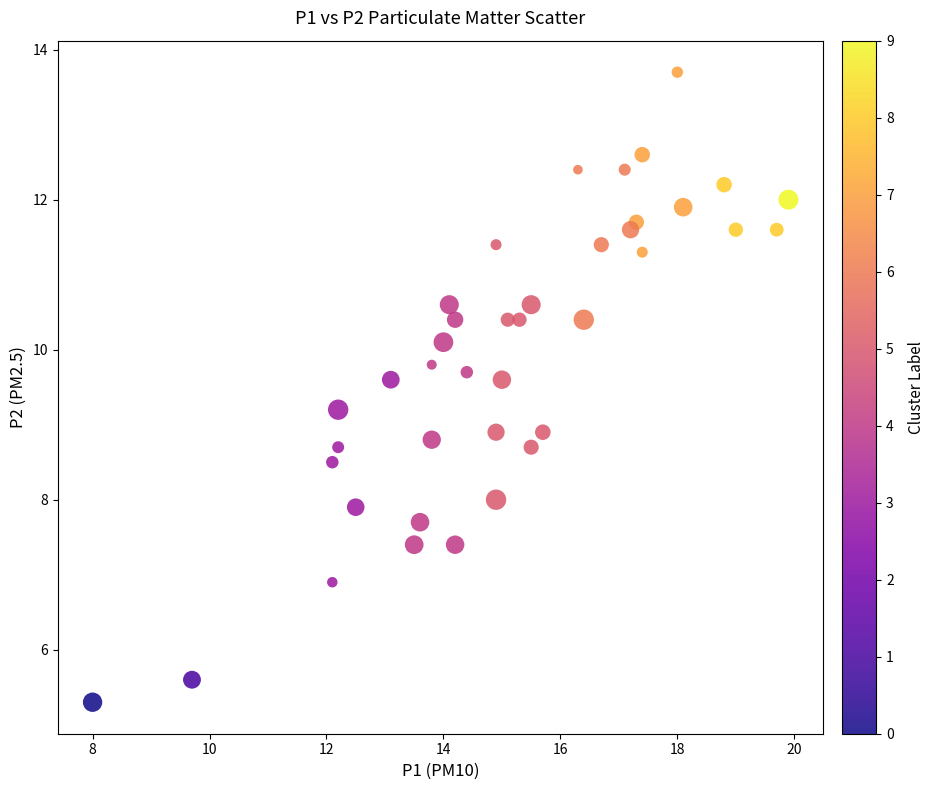

What is the range of X values (max minus min)?

11.9